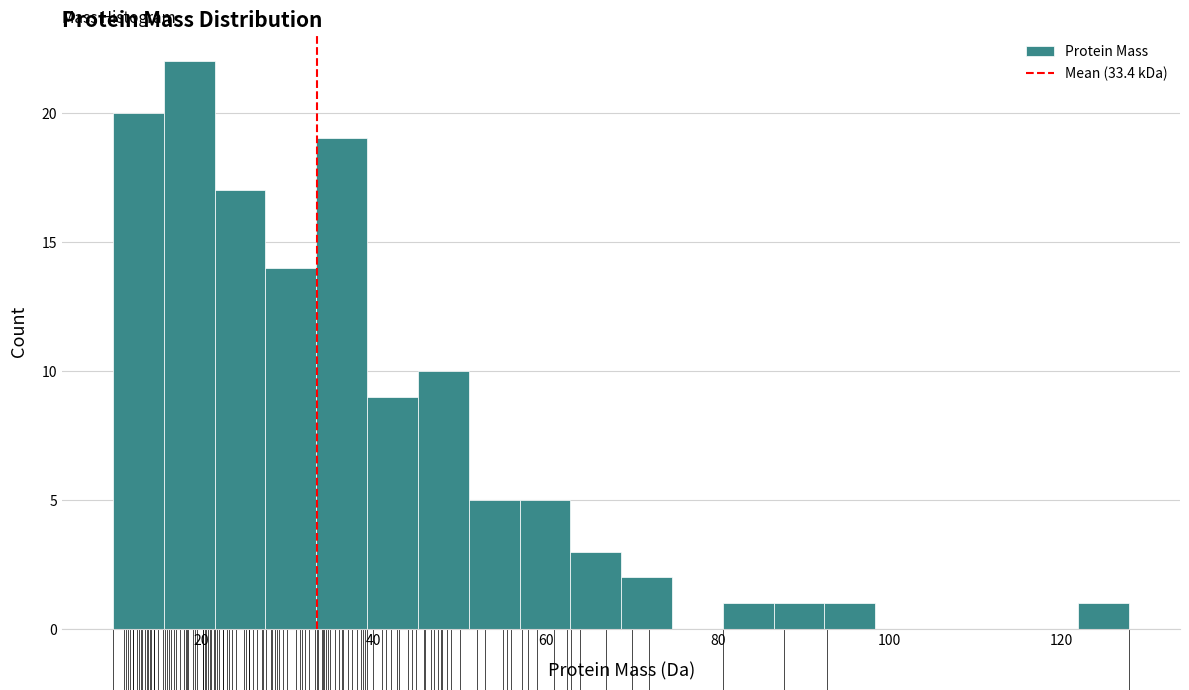

Read against the x-axis, roughly where is the centre of the tallest bar?

18